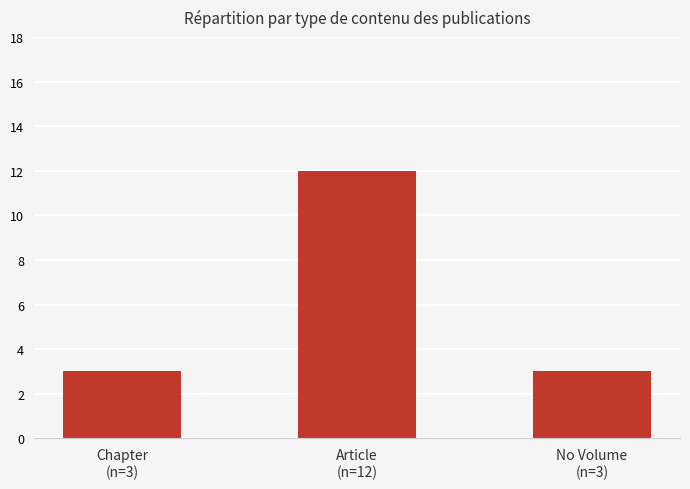

Does the chart contain any negative values?

No